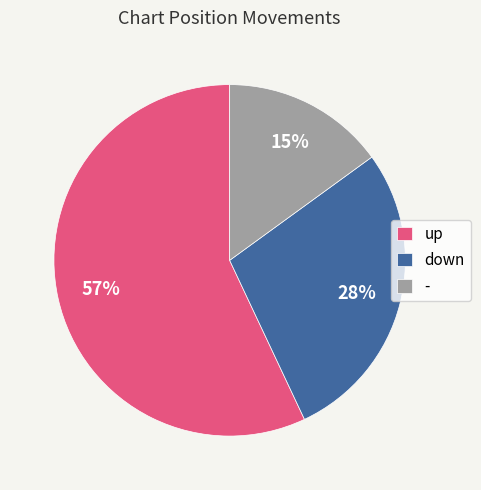

Does down represent more than half of the total?

No